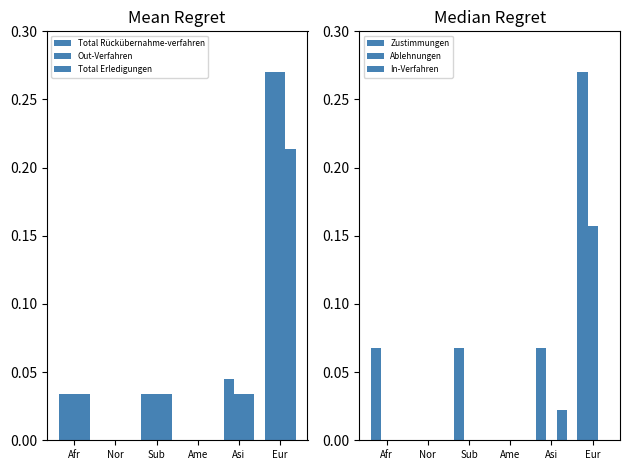

What is the spread (max minus min) of values at Sub?

0.1